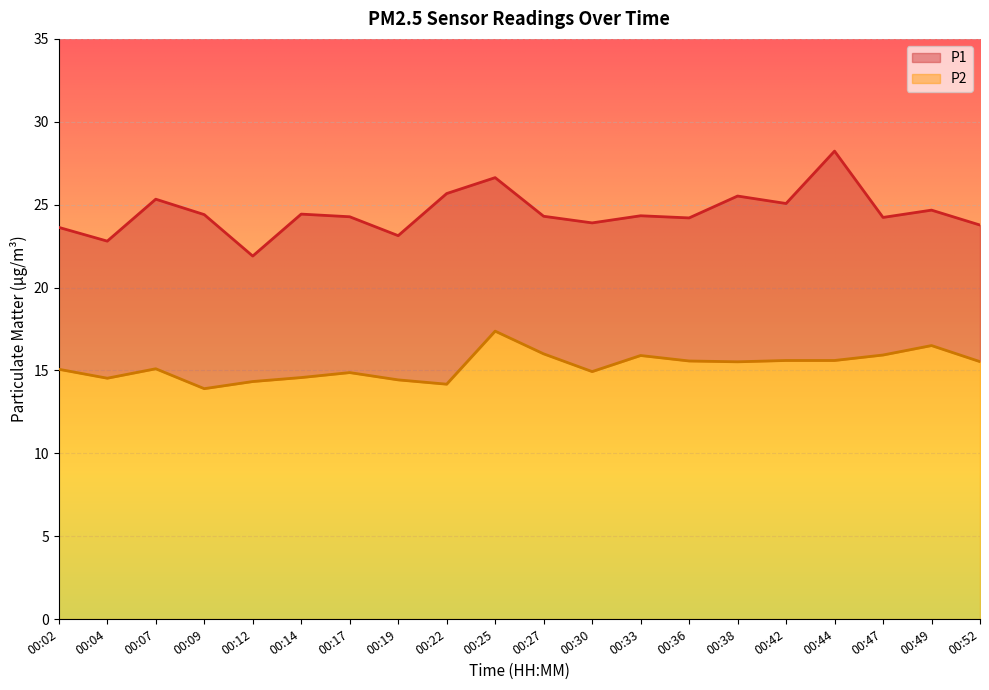

Reading right to left, list all the values displayed in this chart.

P1: 00:52=23.8	00:49=24.7	00:47=24.2	00:44=28.2	00:42=25.1	00:38=25.5	00:36=24.2	00:33=24.3	00:30=23.9	00:27=24.3	00:25=26.6	00:22=25.7	00:19=23.1	00:17=24.3	00:14=24.4	00:12=21.9	00:09=24.4	00:07=25.3	00:04=22.8	00:02=23.6
P2: 00:52=15.5	00:49=16.5	00:47=15.9	00:44=15.6	00:42=15.6	00:38=15.5	00:36=15.6	00:33=15.9	00:30=14.9	00:27=16.0	00:25=17.4	00:22=14.2	00:19=14.4	00:17=14.9	00:14=14.6	00:12=14.3	00:09=13.9	00:07=15.1	00:04=14.5	00:02=15.1